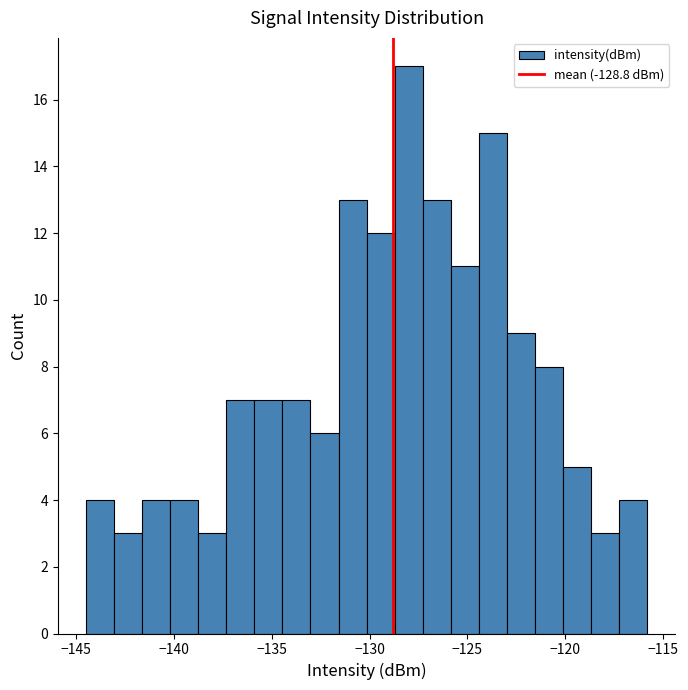

Read against the x-axis, roughly where is the centre of the tallest bar?

-128.0